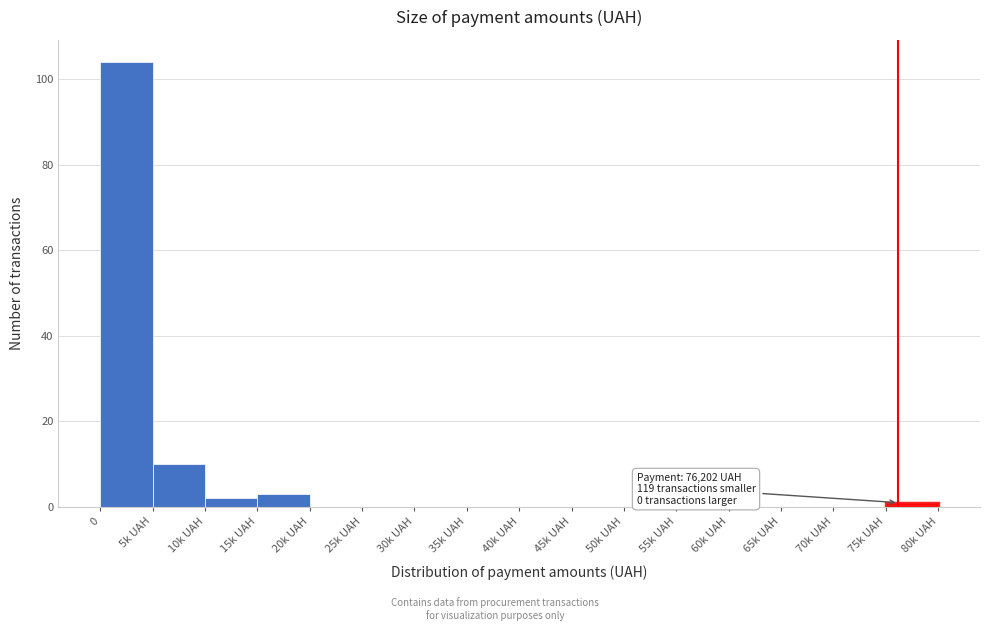

Reading left to right, list all the values displayed in this chart.

0=104	5k UAH=10	10k UAH=2	15k UAH=3	20k UAH=0	25k UAH=0	30k UAH=0	35k UAH=0	40k UAH=0	45k UAH=0	50k UAH=0	55k UAH=0	60k UAH=0	65k UAH=0	70k UAH=0	75k UAH=1